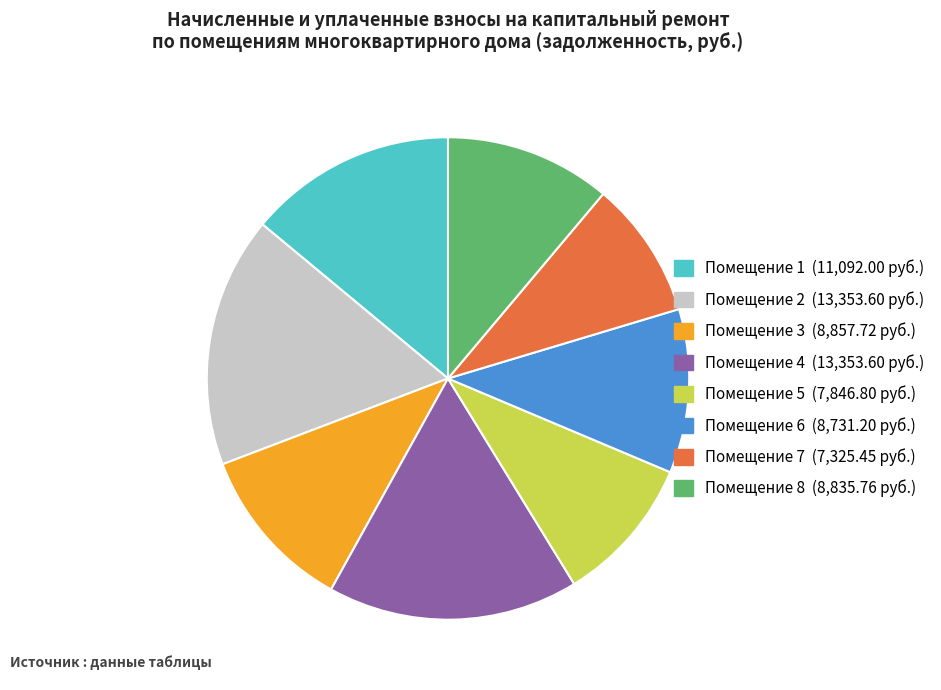

Is there any slice that represents more than half of the pie?

No